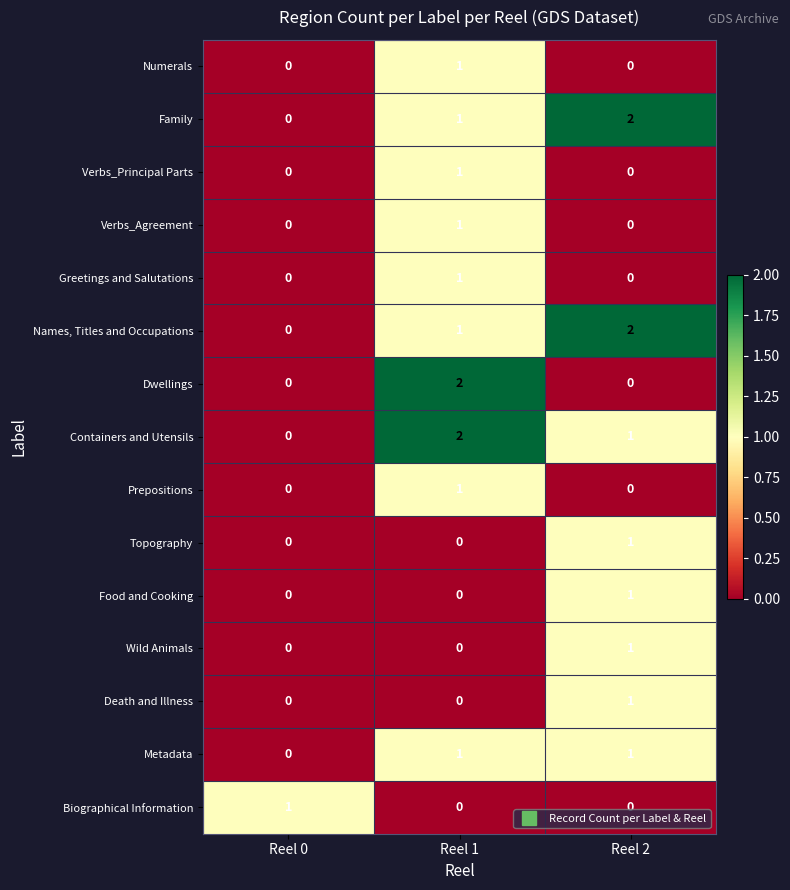

True or false: Wild Animals has a value of 1 at Reel 2.

True